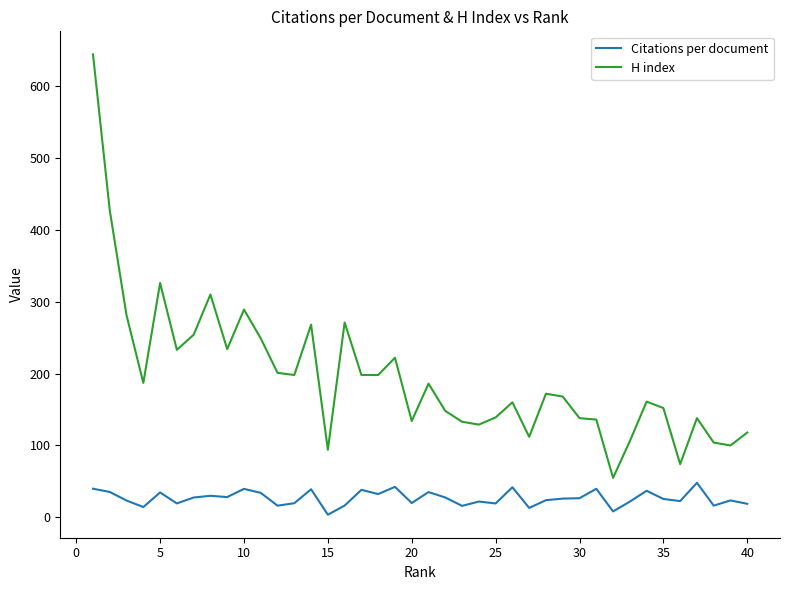

True or false: H index and Citations per document intersect in this chart.

False